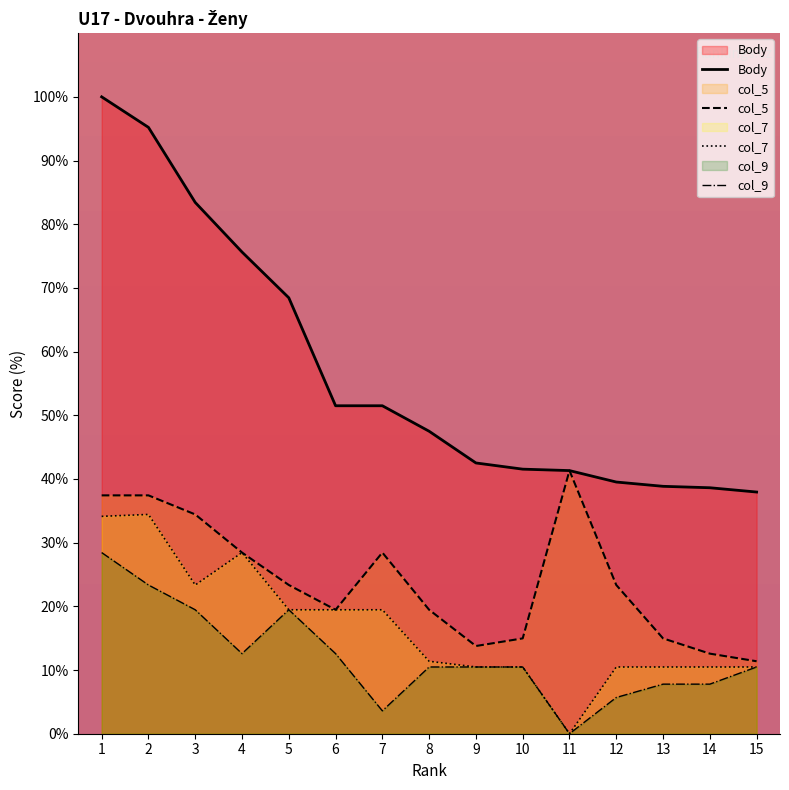

Which series has the largest range (max minus min)?

Body